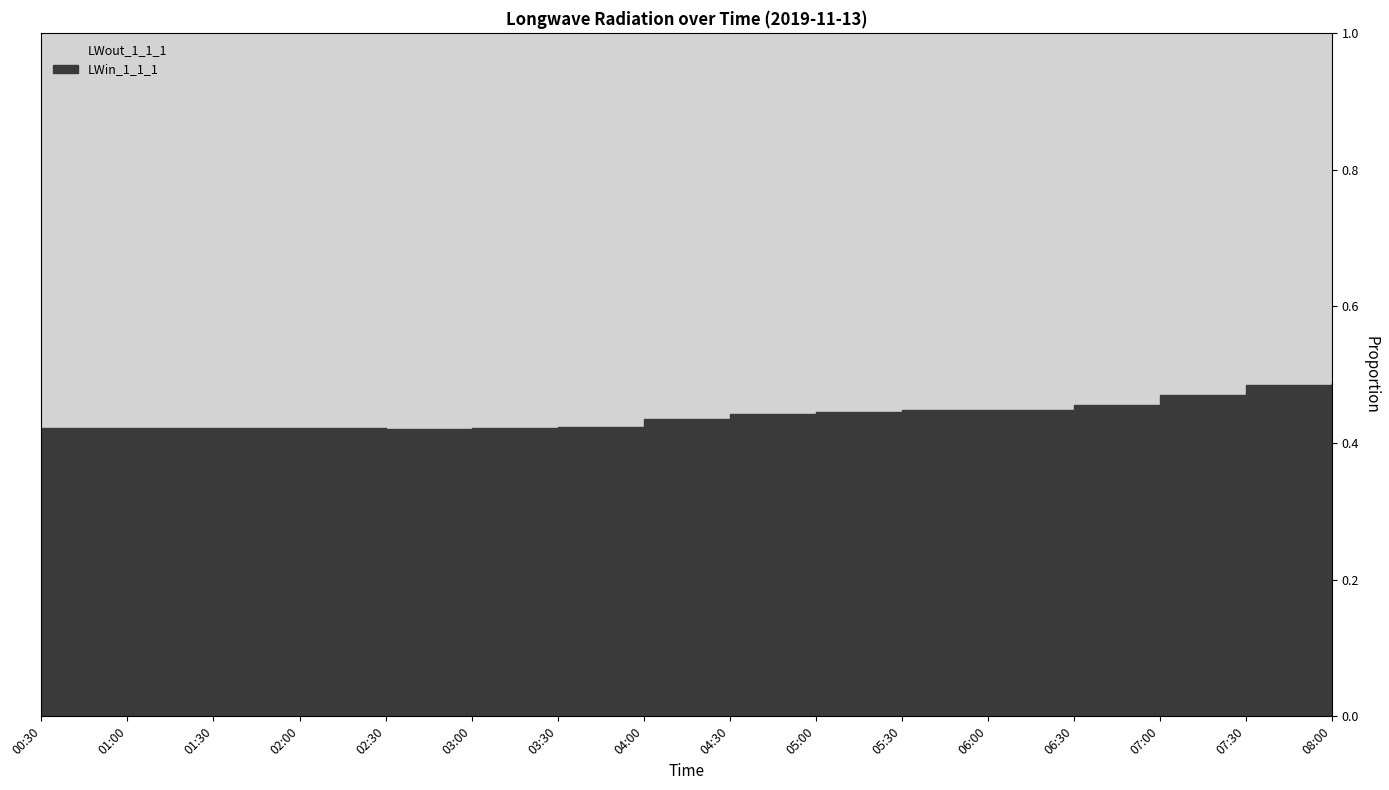

What is the label of the 10th point from the right?

03:30